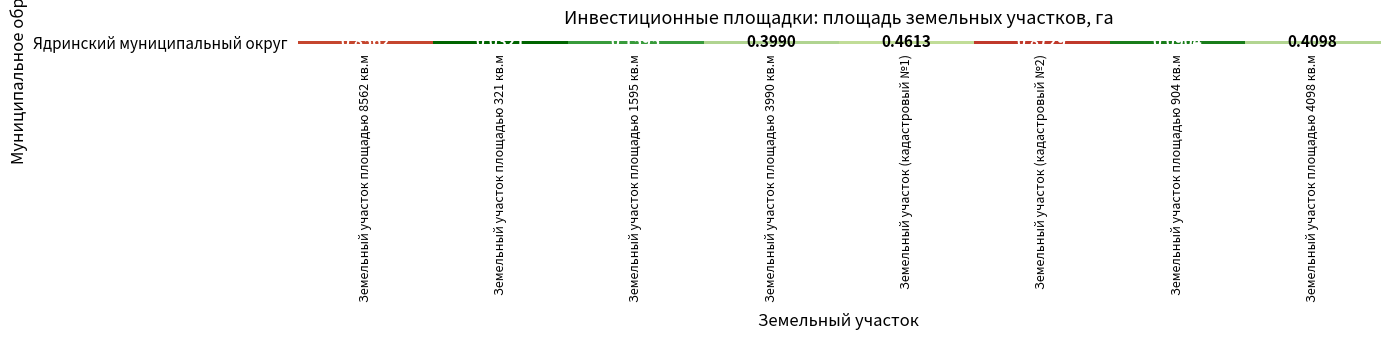

The chart shows a value of 0.9 at Земельный участок (кадастровый №2). True or false?

True